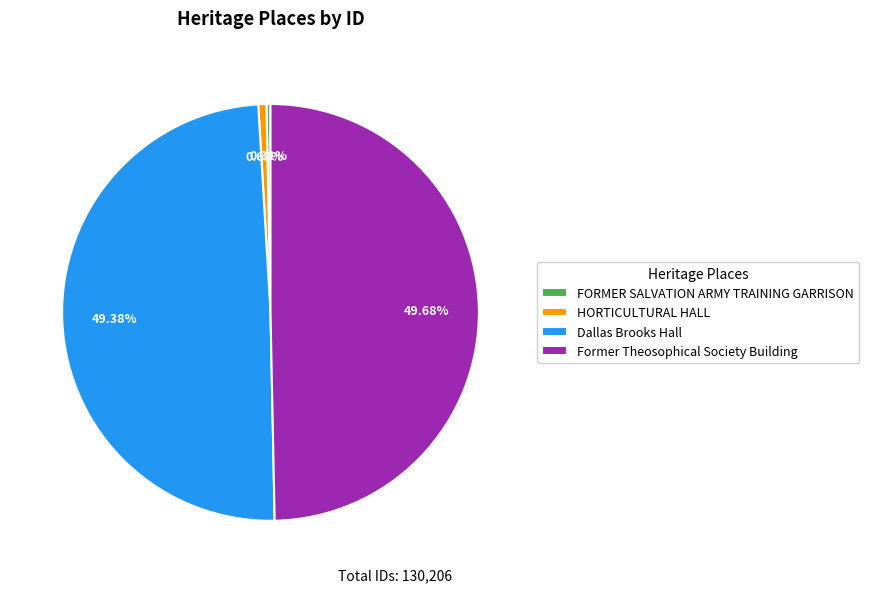

Is there a majority slice in this chart?

No